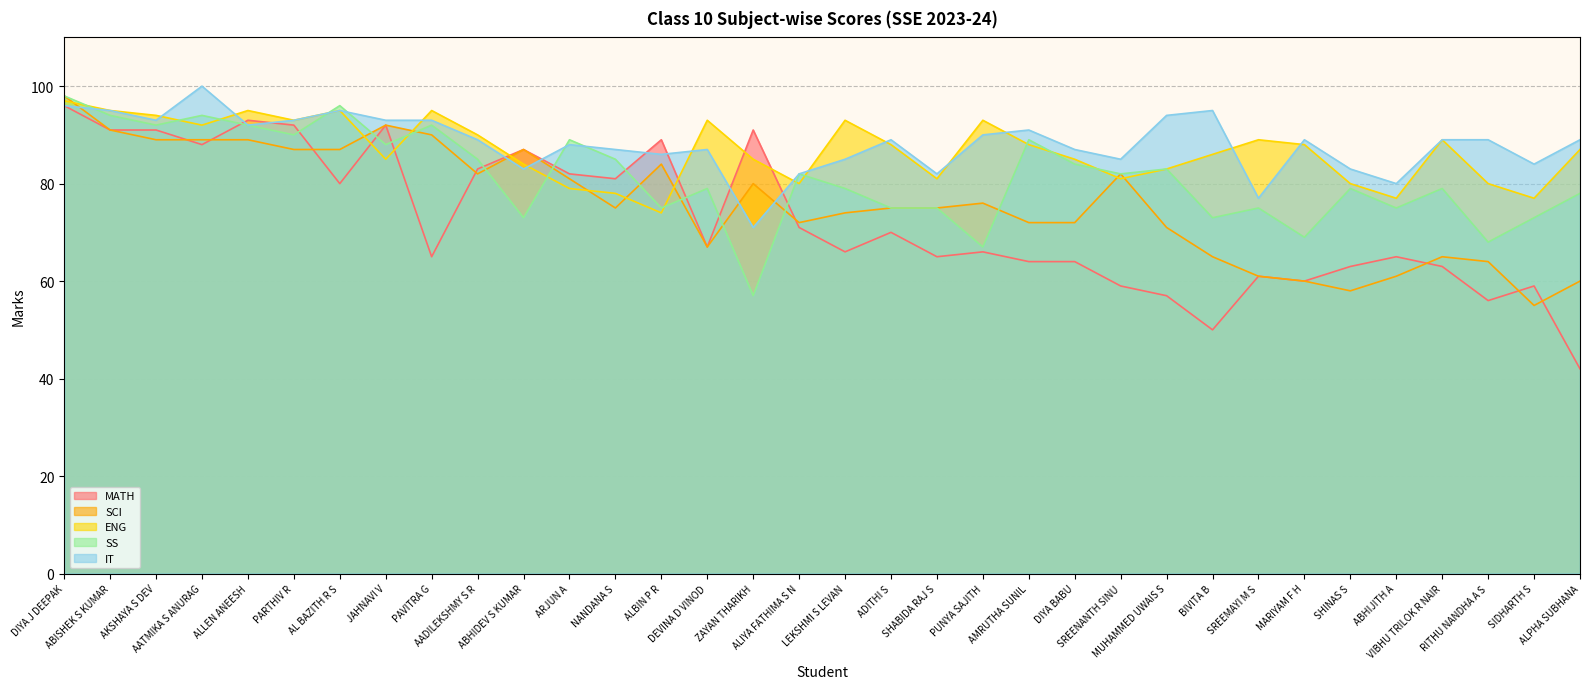

What is the highest value of the ENG series?

97